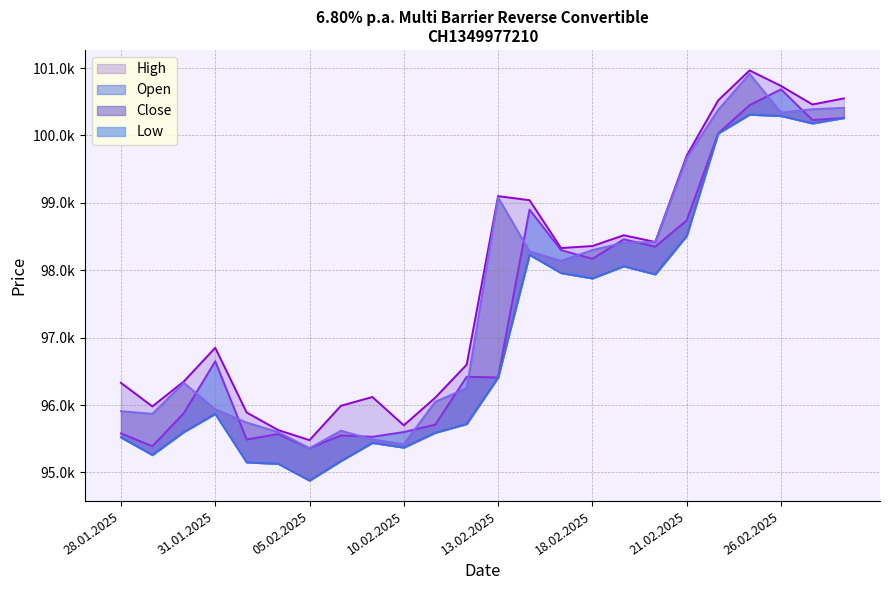

How many interior local peaks does the Open series have?

7